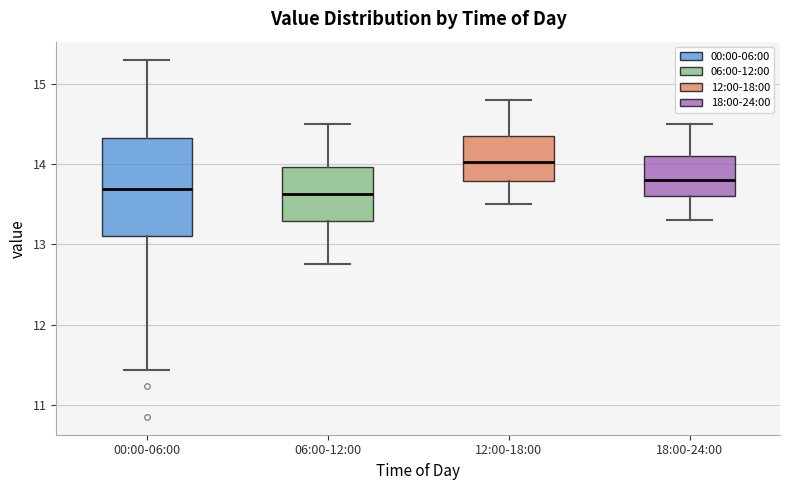

Where does the lower whisker of the box for 18:00-24:00 end on the y-axis? The values are not printed on the chart, so give them approximately, as read against the axis.

13.3